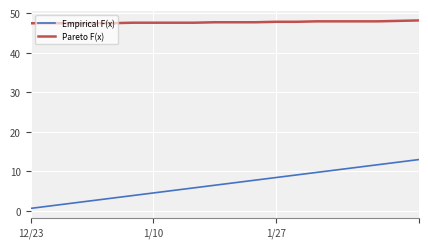

Is this an area chart (filled region under the line)?

No